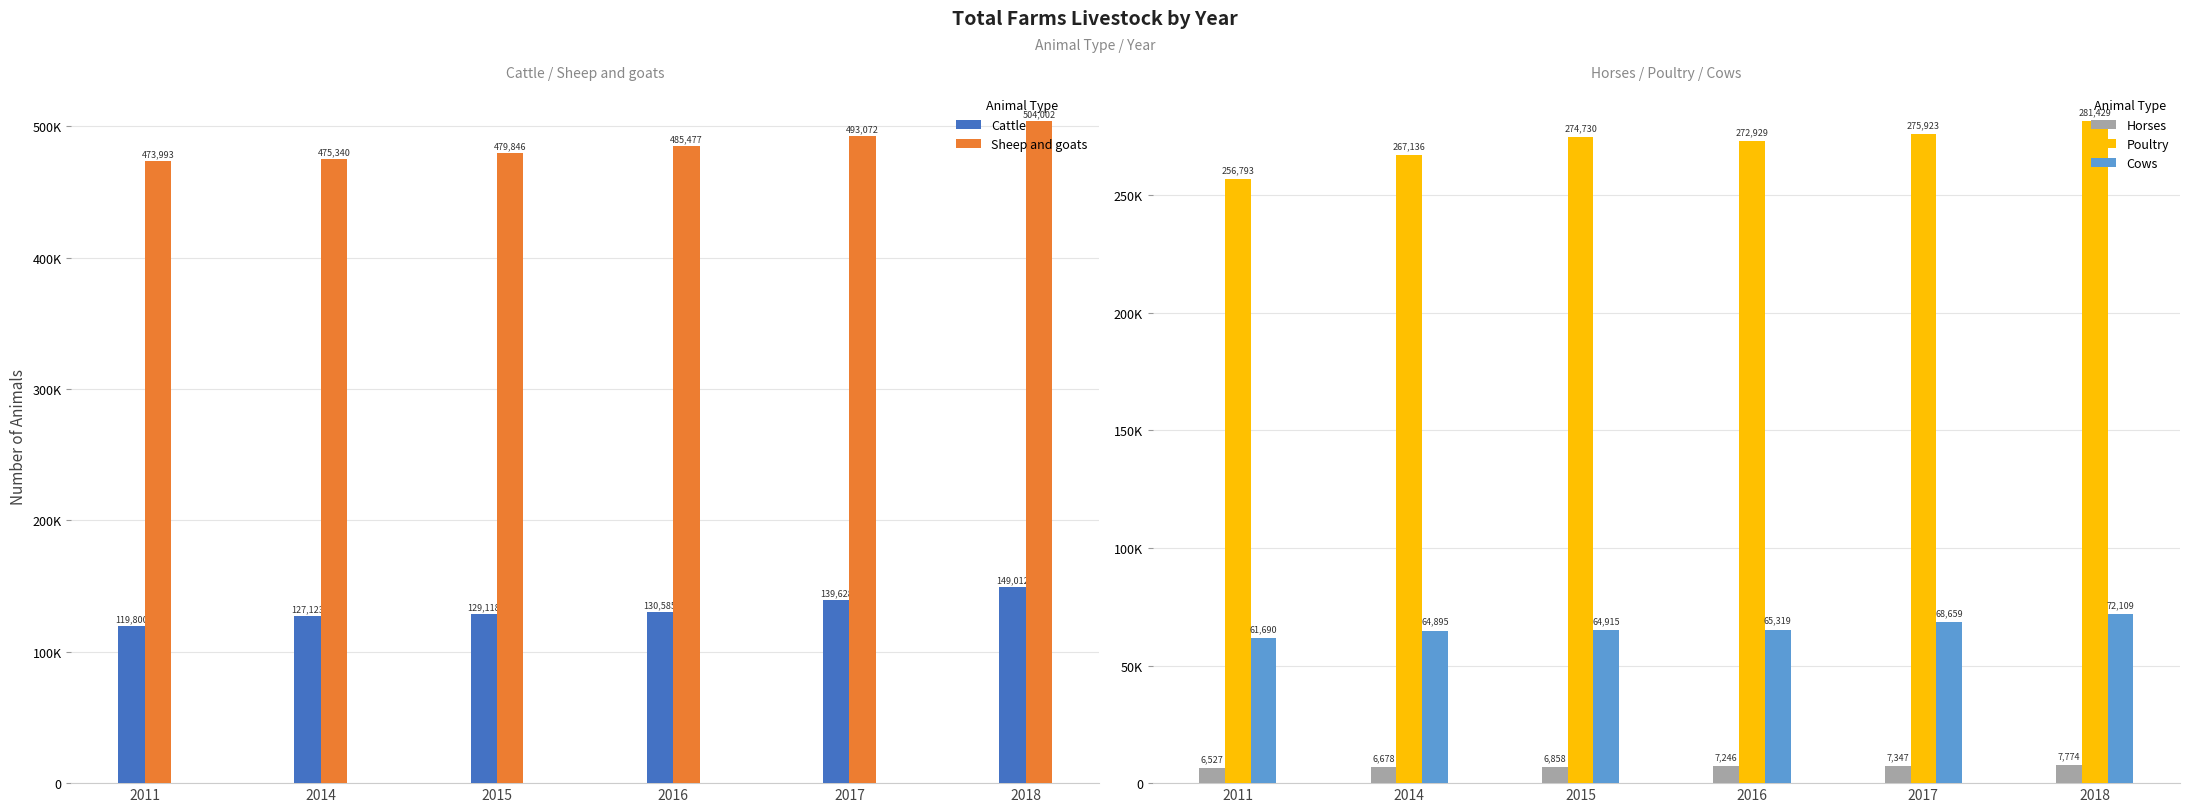

What is the greatest value displayed?

504002